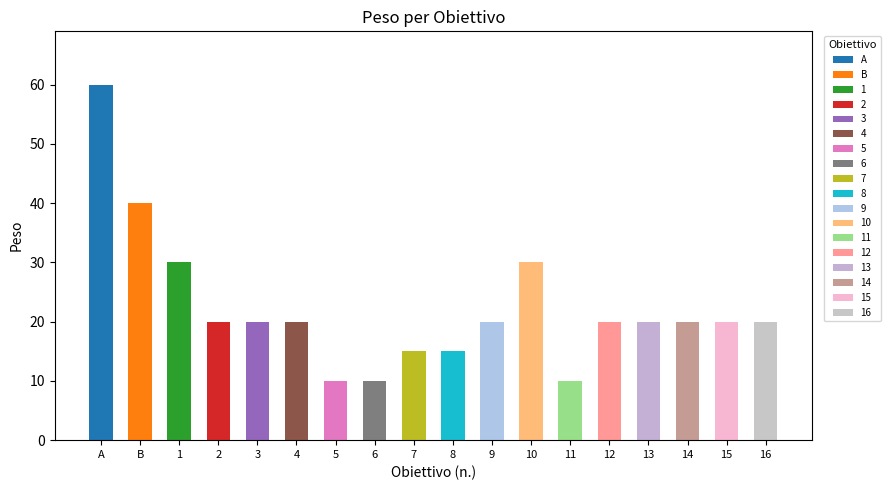

What is the value of the 12th bar from the left?

30